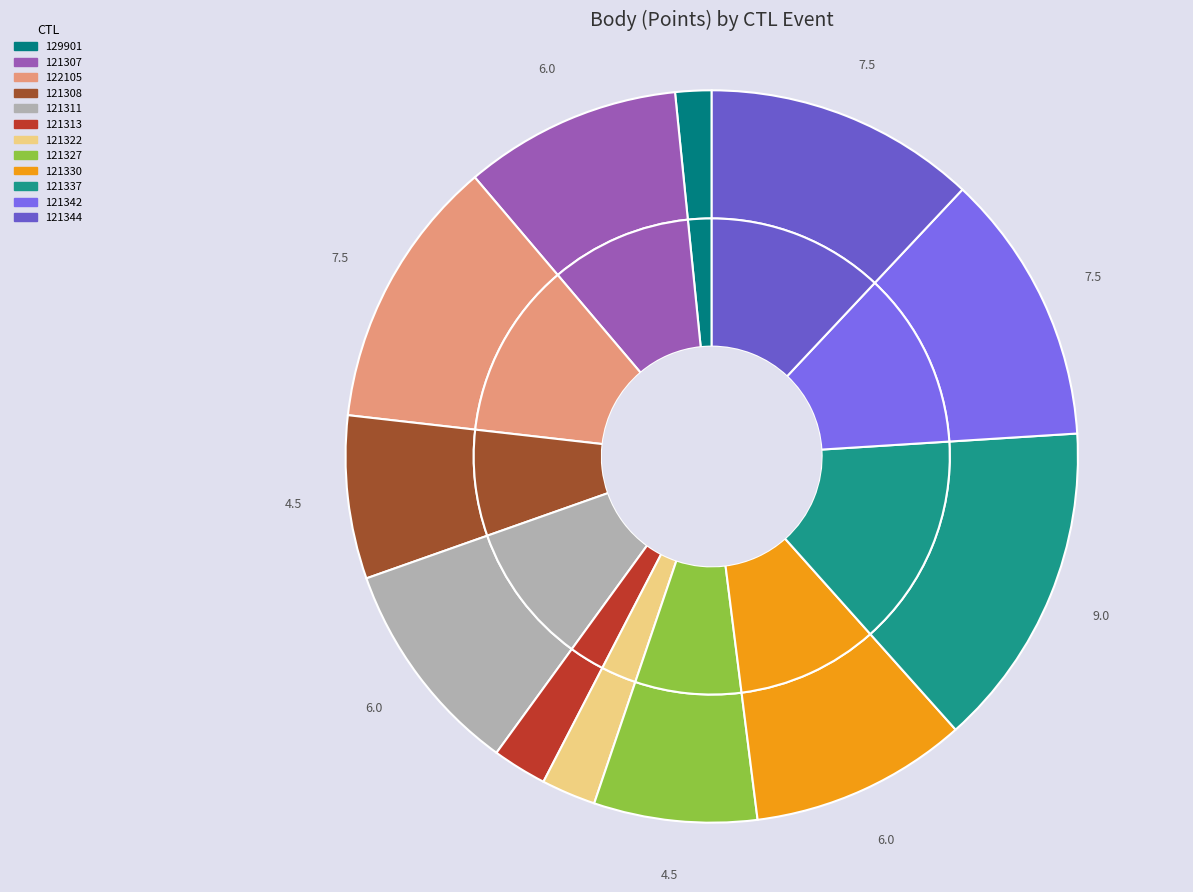

To the nearest percent, what is the combined percentage of 121337 and 121327?

22%